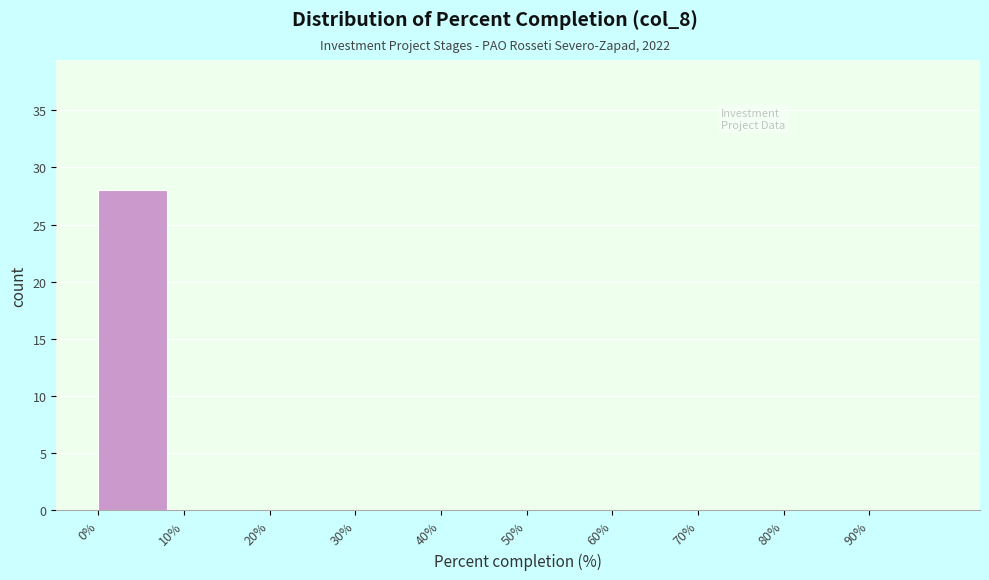

Reading left to right, list every bar in this chart as the range it spans on the x-axis followed by its height. The values are not printed on the chart, so give them approximately, as read against the axis.

0 to 10: 28
10 to 20: 0
20 to 30: 0
30 to 40: 0
40 to 50: 0
50 to 60: 0
60 to 70: 0
70 to 80: 0
80 to 90: 0
90 to 100: 0